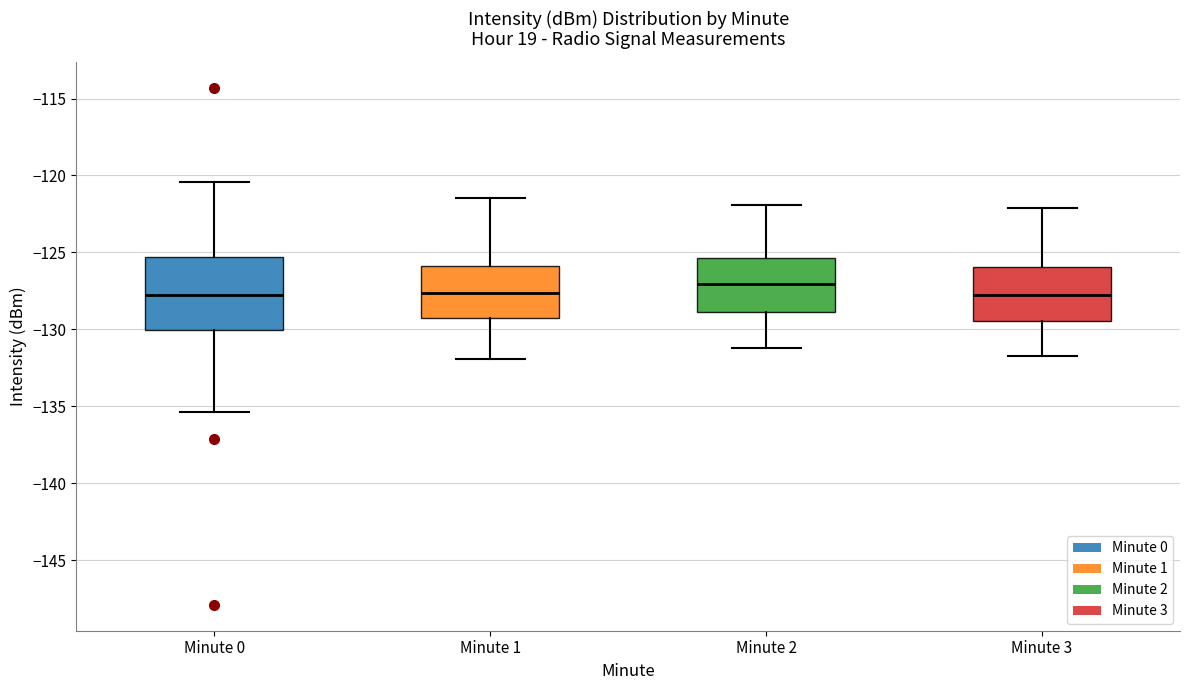

Where is the upper edge of the box for Minute 0 on the y-axis? The values are not printed on the chart, so give them approximately, as read against the axis.

-125.5